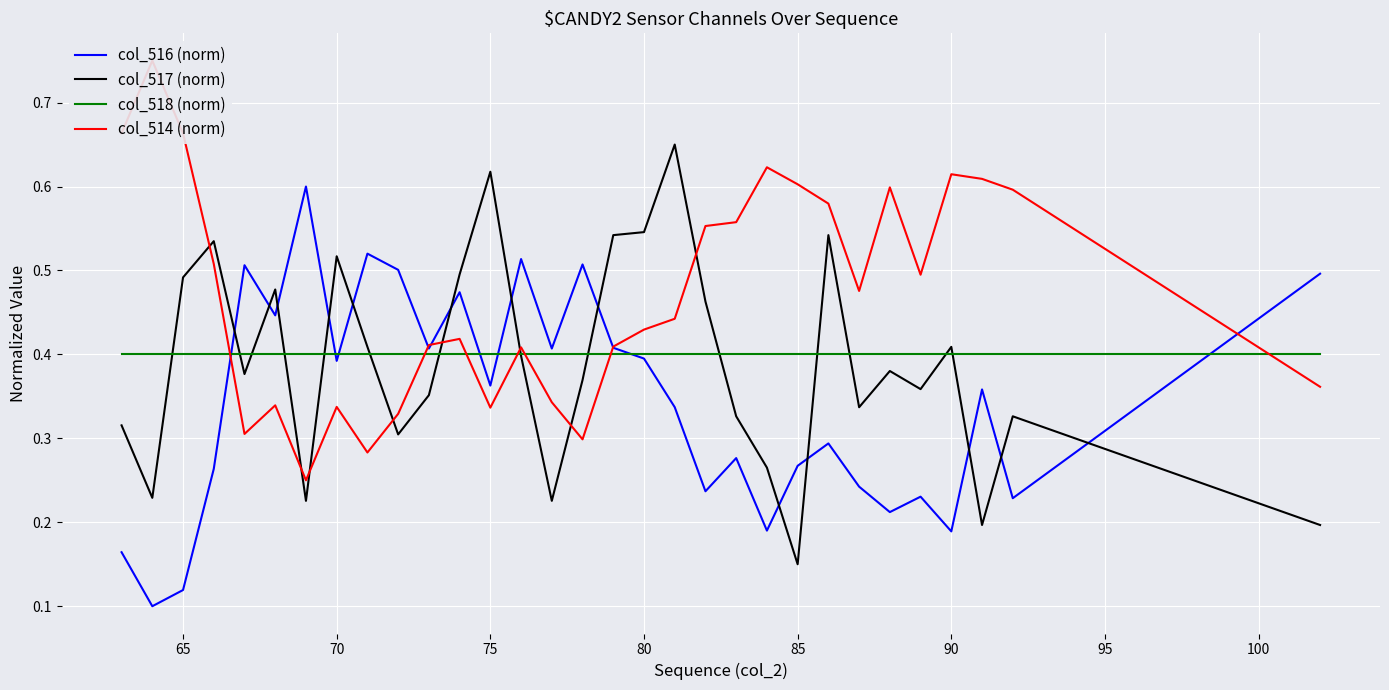

What is the difference between the second highest and second lowest values in the col_514 (norm) series?

0.4